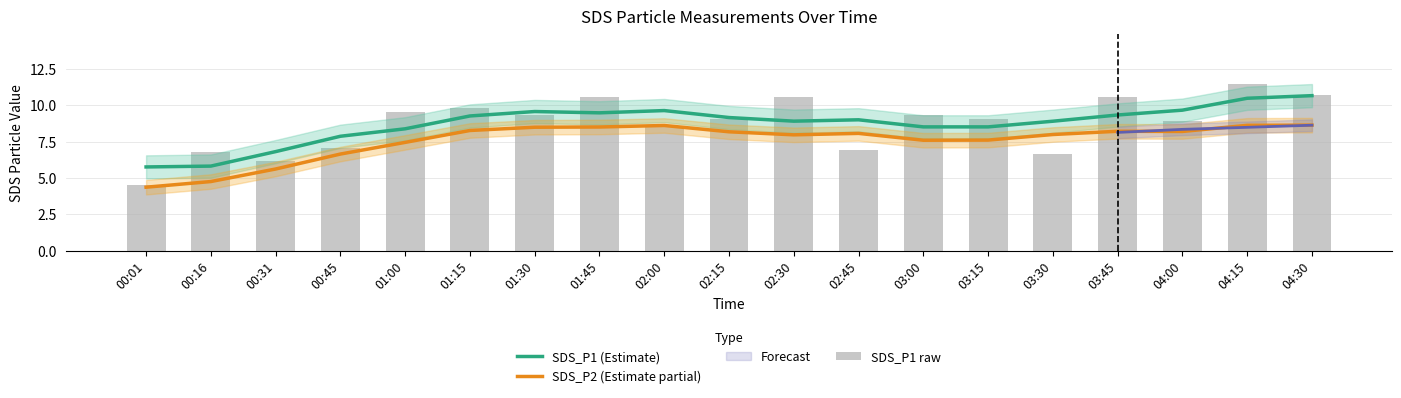

What is the lowest value of the SDS_P1 raw series?

4.5